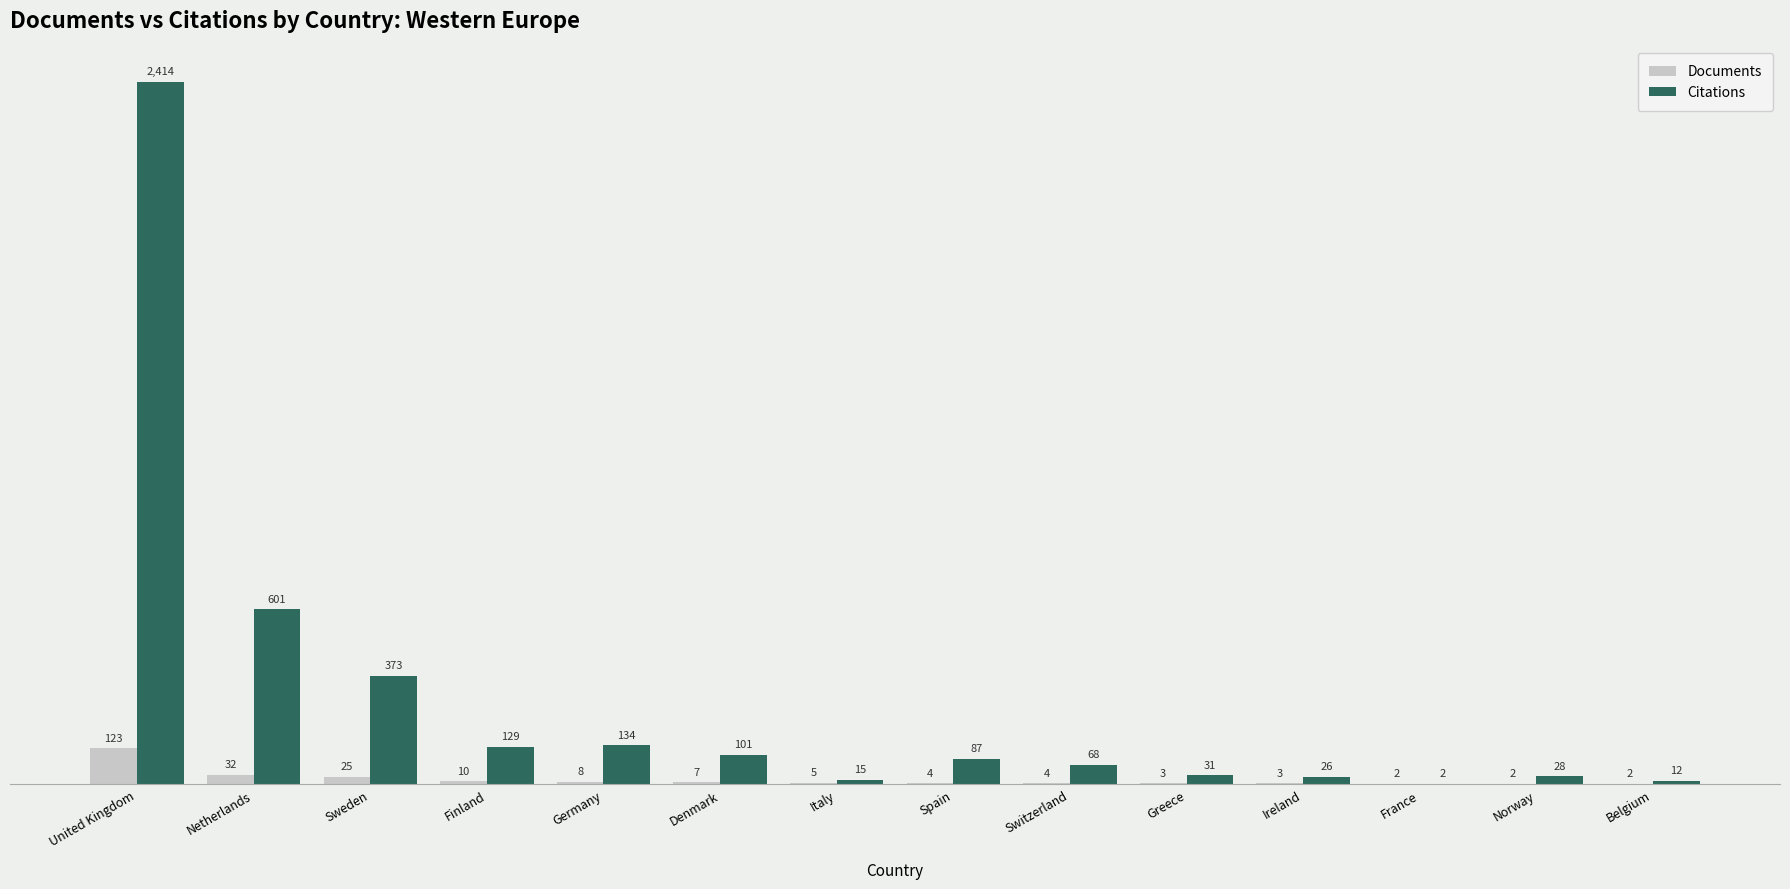

Is it true that Documents equals 3 at Ireland?

True